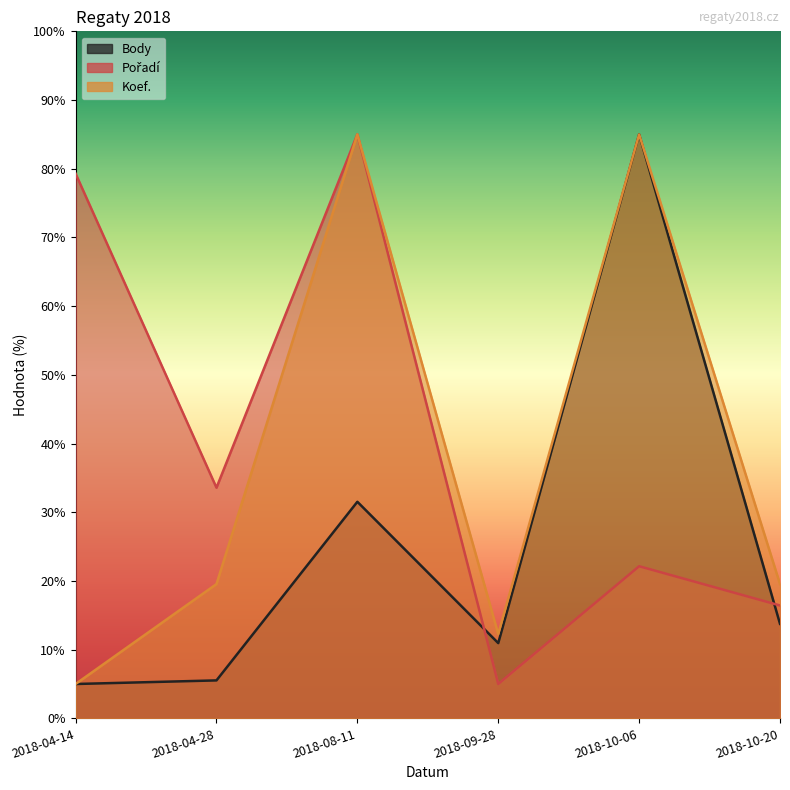

What are all the series names shown in the legend?

Body, Pořadí, Koef.